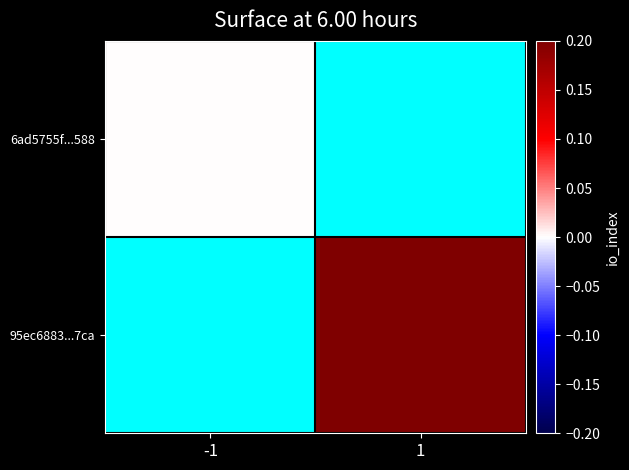

Which label corresponds to the largest value in the chart?

1